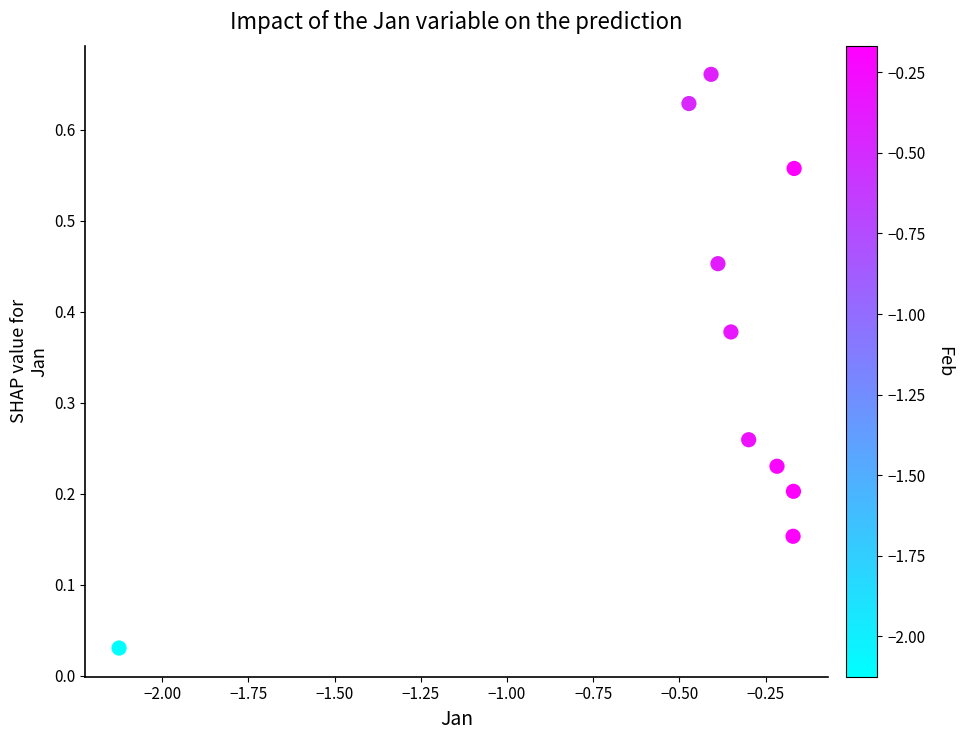

What is the range of X values (max minus min)?

2.0